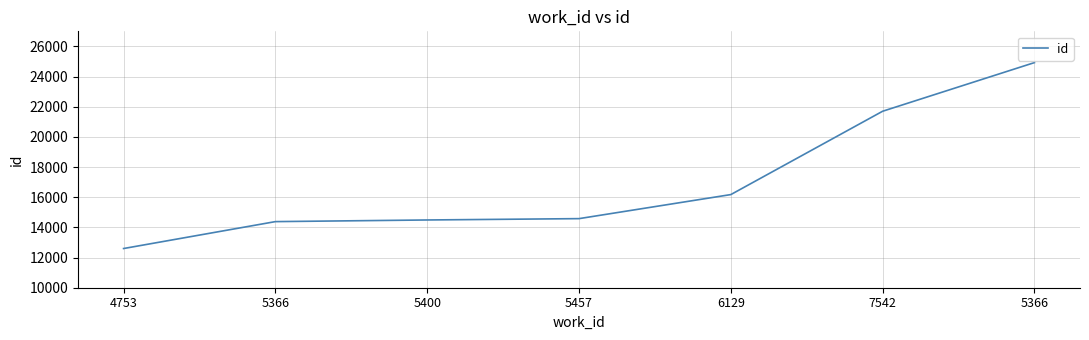

Count the number of data series in this chart.

1